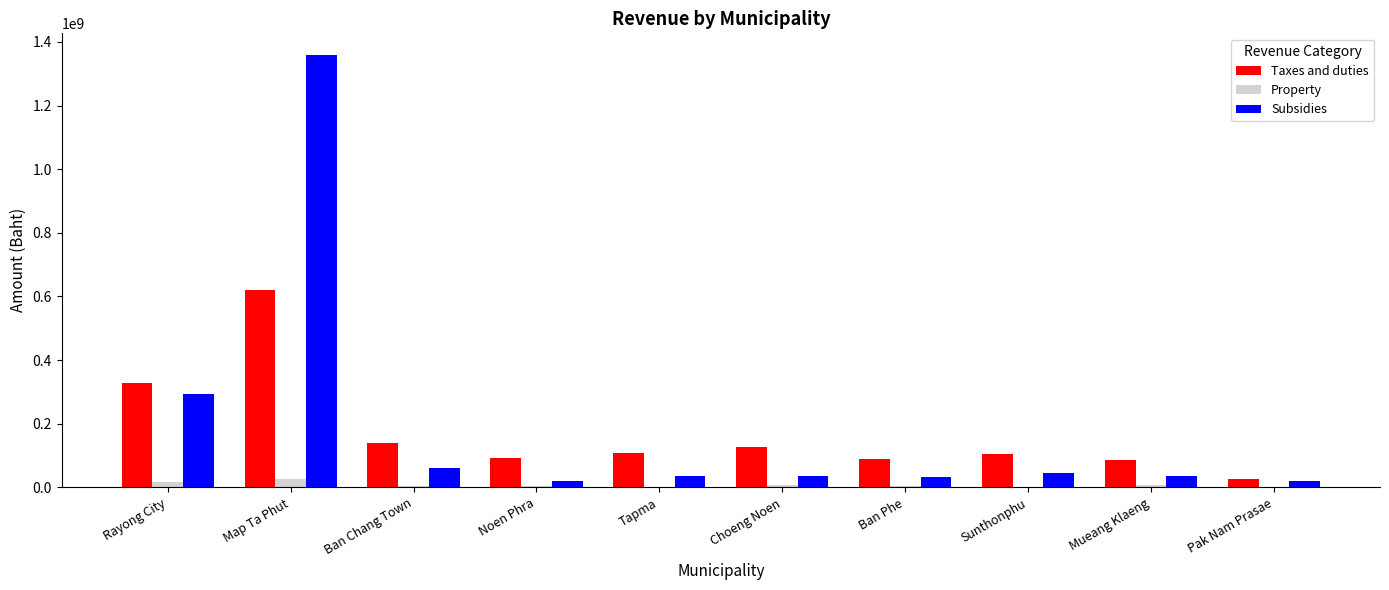

What is the sum of the Taxes and duties values at Map Ta Phut and Ban Chang Town?

758924821.8